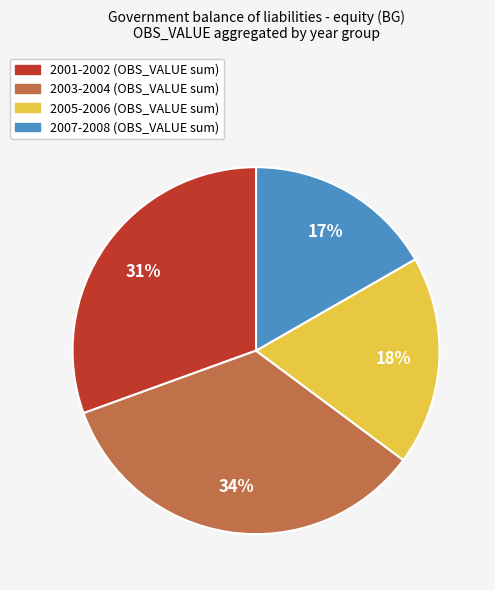

To the nearest percent, what is the average slice percentage?

25%